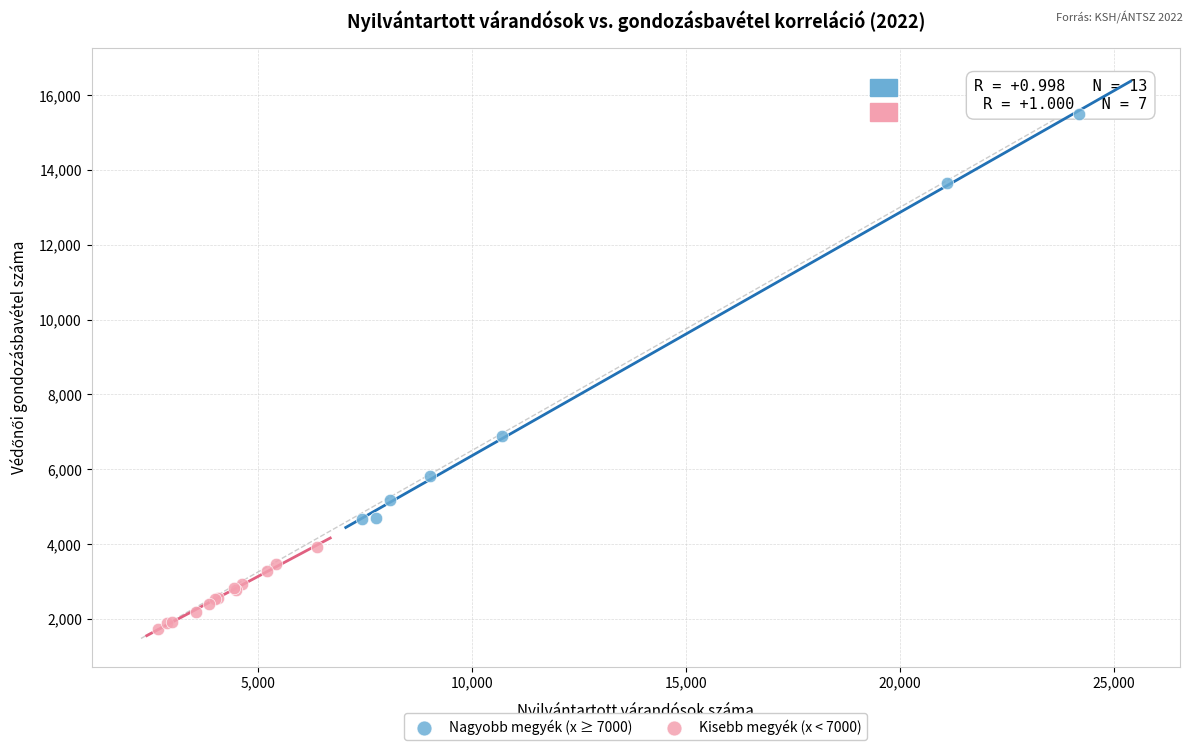

What are all the series names shown in the legend?

Nagyobb megyék (x ≥ 7000), Kisebb megyék (x < 7000)